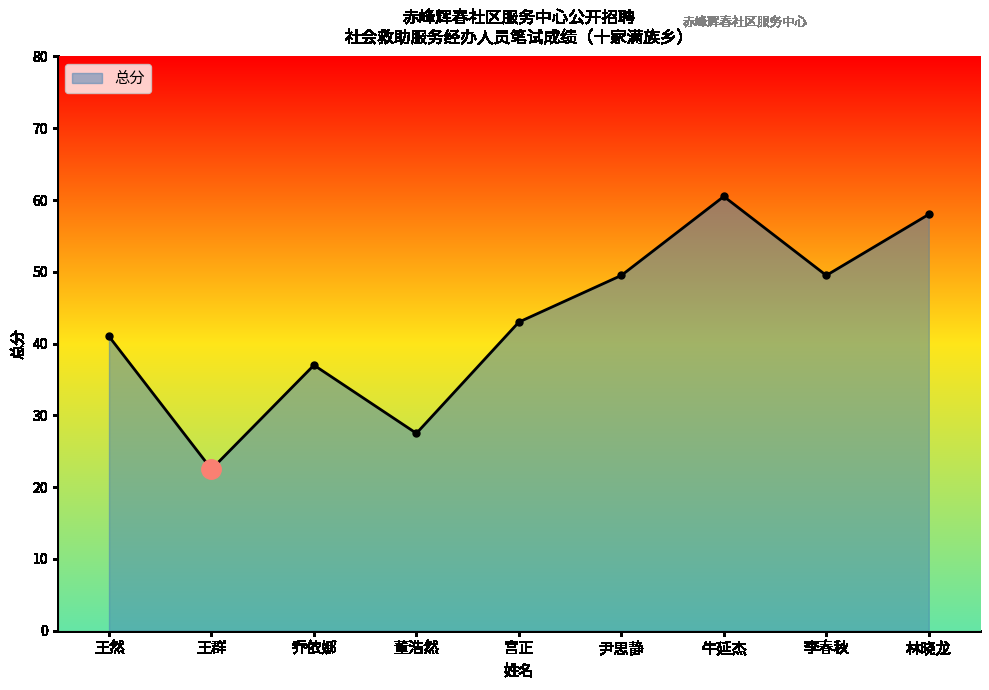

What is the ratio of the value at 李春秋 to the value at 林晓龙?

0.9